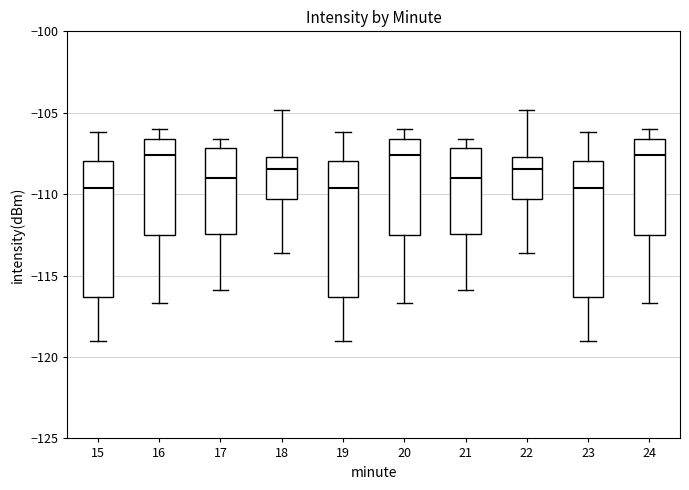

Reading left to right, read every box against the y-axis: the position of its median line, the range the box covers, and the ends of its whiskers. The values are not printed on the chart, so give them approximately, as read against the axis.

15: median -109.5, box -116.5 to -108.0, whiskers -119.0 to -106.0
16: median -107.5, box -112.5 to -106.5, whiskers -116.5 to -106.0
17: median -109.0, box -112.5 to -107.0, whiskers -116.0 to -106.5
18: median -108.5, box -110.5 to -107.5, whiskers -113.5 to -105.0
19: median -109.5, box -116.5 to -108.0, whiskers -119.0 to -106.0
20: median -107.5, box -112.5 to -106.5, whiskers -116.5 to -106.0
21: median -109.0, box -112.5 to -107.0, whiskers -116.0 to -106.5
22: median -108.5, box -110.5 to -107.5, whiskers -113.5 to -105.0
23: median -109.5, box -116.5 to -108.0, whiskers -119.0 to -106.0
24: median -107.5, box -112.5 to -106.5, whiskers -116.5 to -106.0